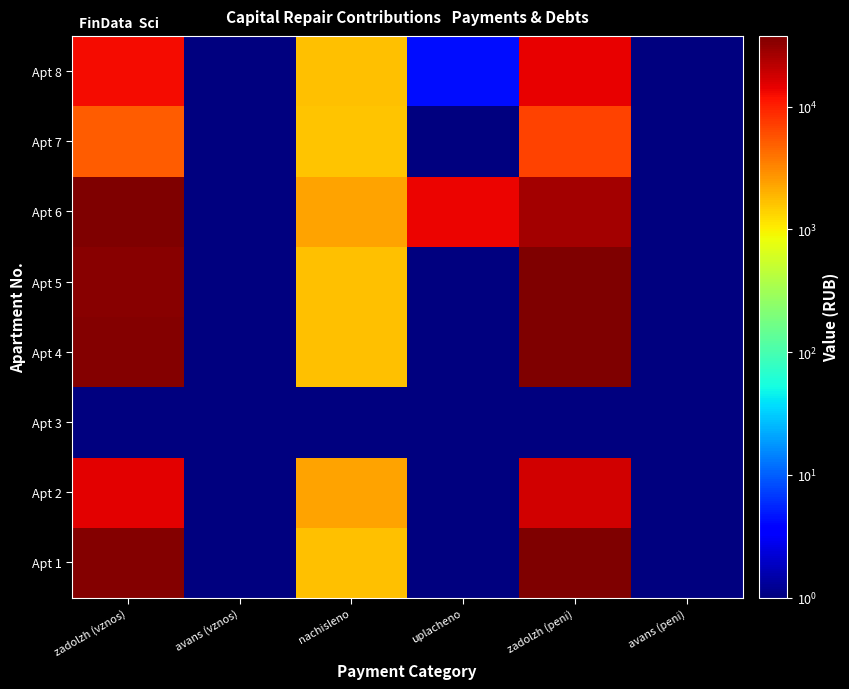

Reading left to right, transcribe all the data shown in this chart.

Apt 1: zadolzh (vznos)=35632.2	avans (vznos)=0.1	nachisleno=1675.3	uplacheno=0.1	zadolzh (peni)=37307.5	avans (peni)=0.1
Apt 2: zadolzh (vznos)=15256.9	avans (vznos)=0.1	nachisleno=2302.3	uplacheno=0.1	zadolzh (peni)=17559.2	avans (peni)=0.1
Apt 3: zadolzh (vznos)=0.1	avans (vznos)=0.1	nachisleno=0.1	uplacheno=0.1	zadolzh (peni)=0.1	avans (peni)=0.1
Apt 4: zadolzh (vznos)=35101.5	avans (vznos)=0.1	nachisleno=1697.4	uplacheno=0.1	zadolzh (peni)=36798.8	avans (peni)=0.1
Apt 5: zadolzh (vznos)=34704.3	avans (vznos)=0.1	nachisleno=1671.7	uplacheno=0.1	zadolzh (peni)=36376.0	avans (peni)=0.1
Apt 6: zadolzh (vznos)=37804.3	avans (vznos)=0.1	nachisleno=2302.3	uplacheno=13767.3	zadolzh (peni)=26339.3	avans (peni)=0.1
Apt 7: zadolzh (vznos)=5160.6	avans (vznos)=0.1	nachisleno=1649.7	uplacheno=0.1	zadolzh (peni)=6810.3	avans (peni)=0.1
Apt 8: zadolzh (vznos)=12858.2	avans (vznos)=0.1	nachisleno=1690.0	uplacheno=4.3	zadolzh (peni)=14543.9	avans (peni)=0.1